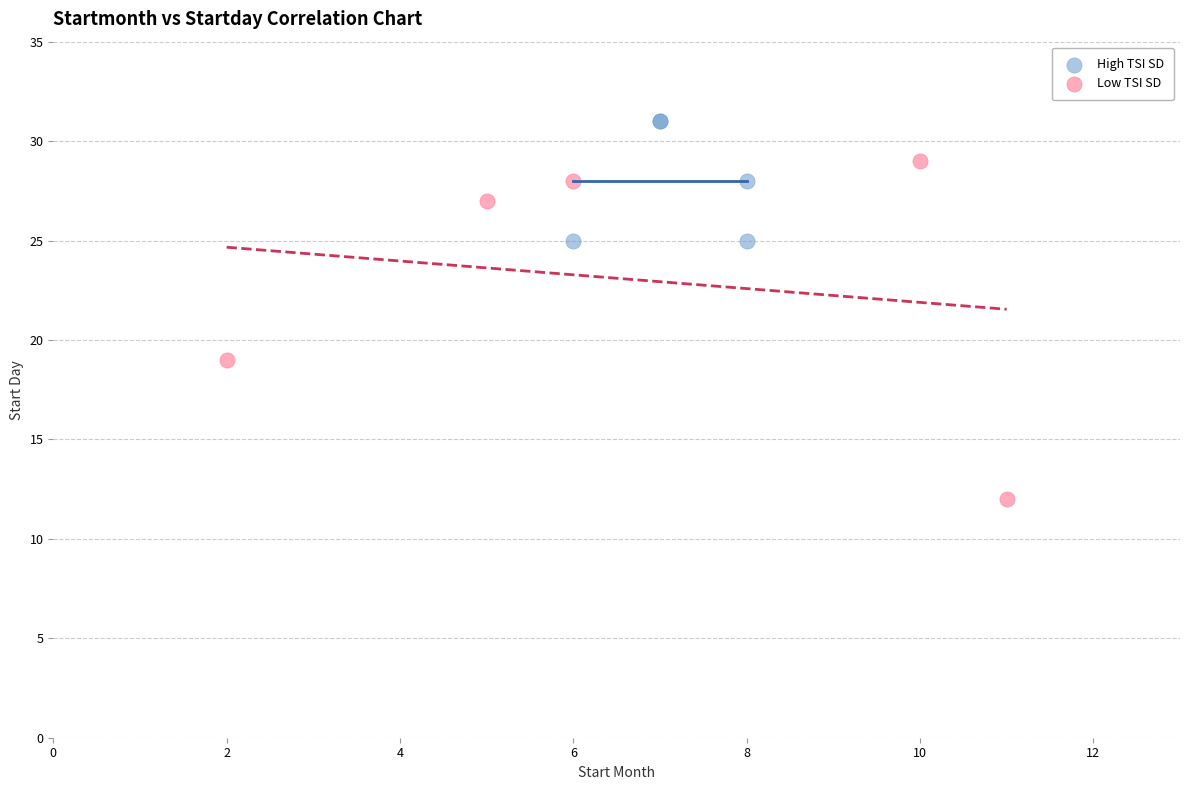

What are all the series names shown in the legend?

High TSI SD, Low TSI SD